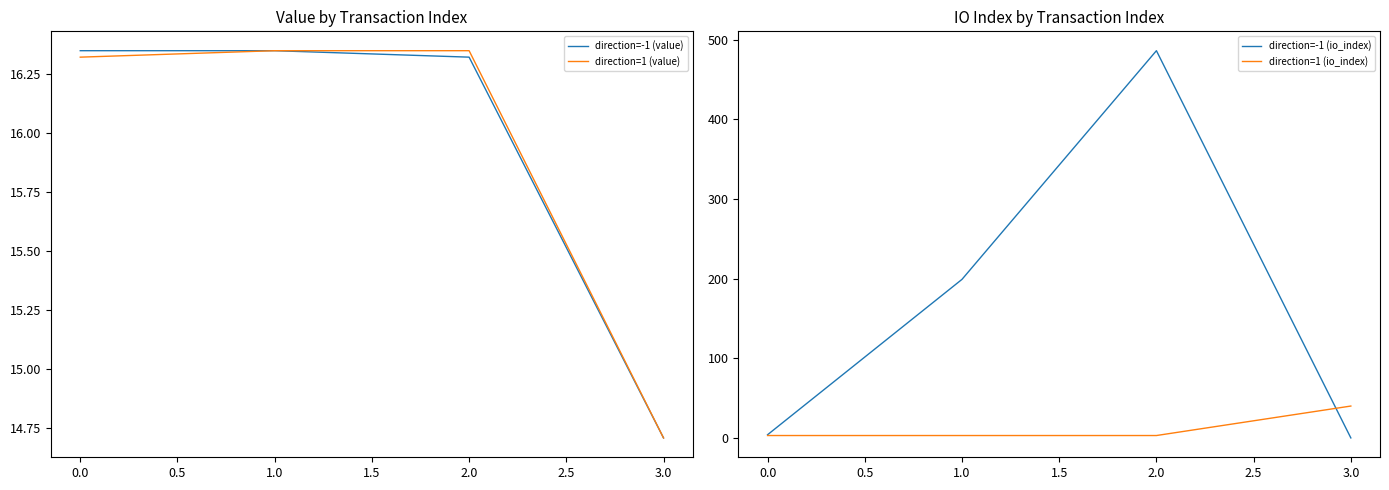

Is it true that direction=-1 (value) equals 28.7 at 2.0?

False